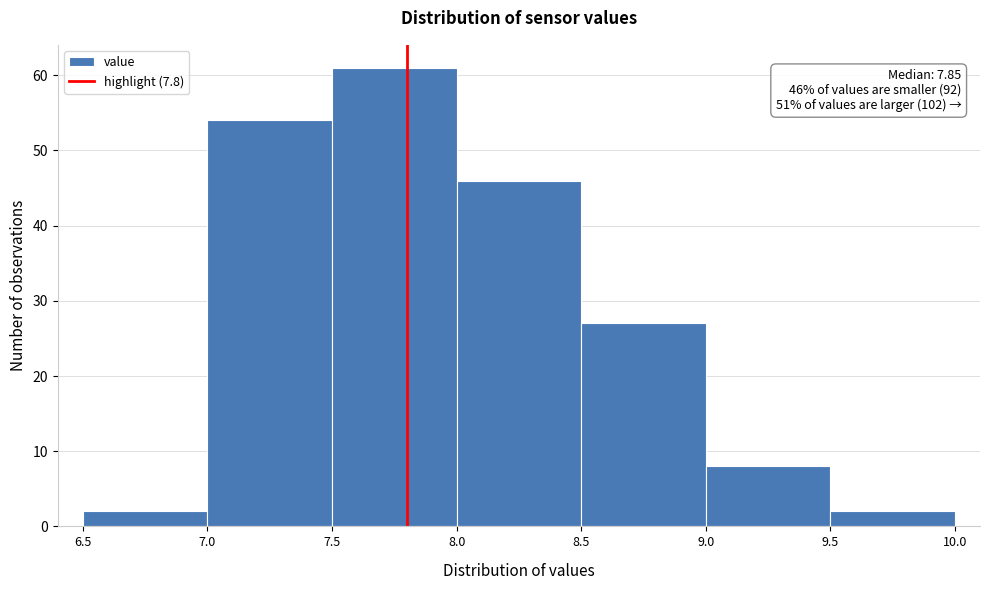

Over which range of the x-axis is the bar tallest?

7.5 to 8.0